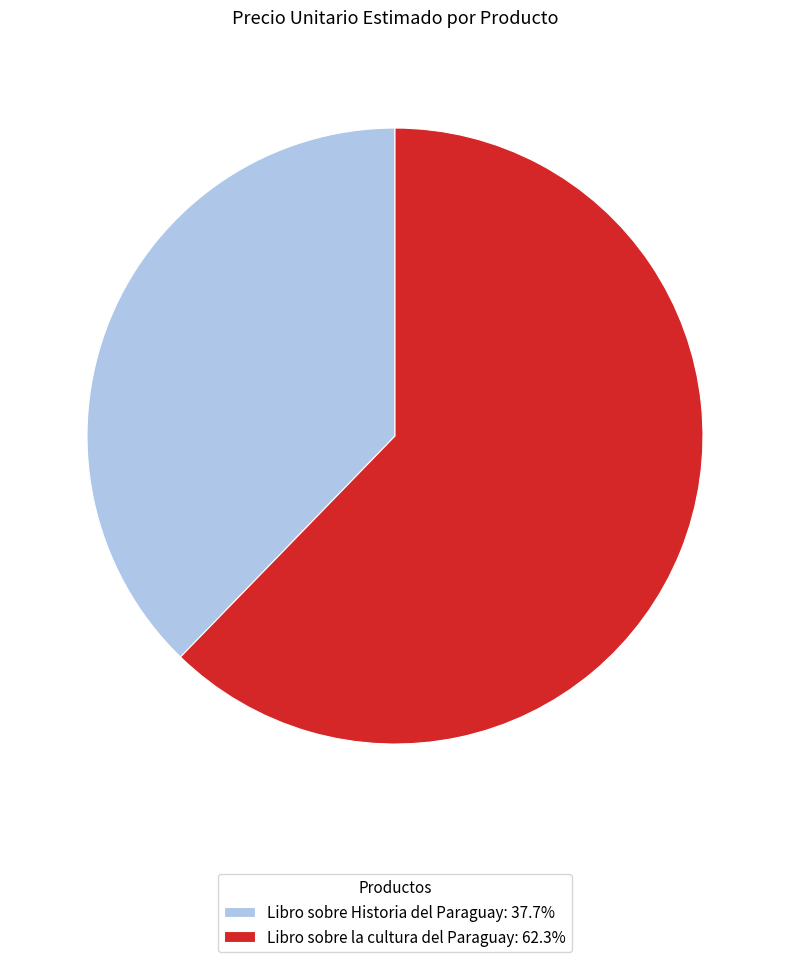

True or false: Libro sobre la cultura del Paraguay accounts for 48% of the total.

False